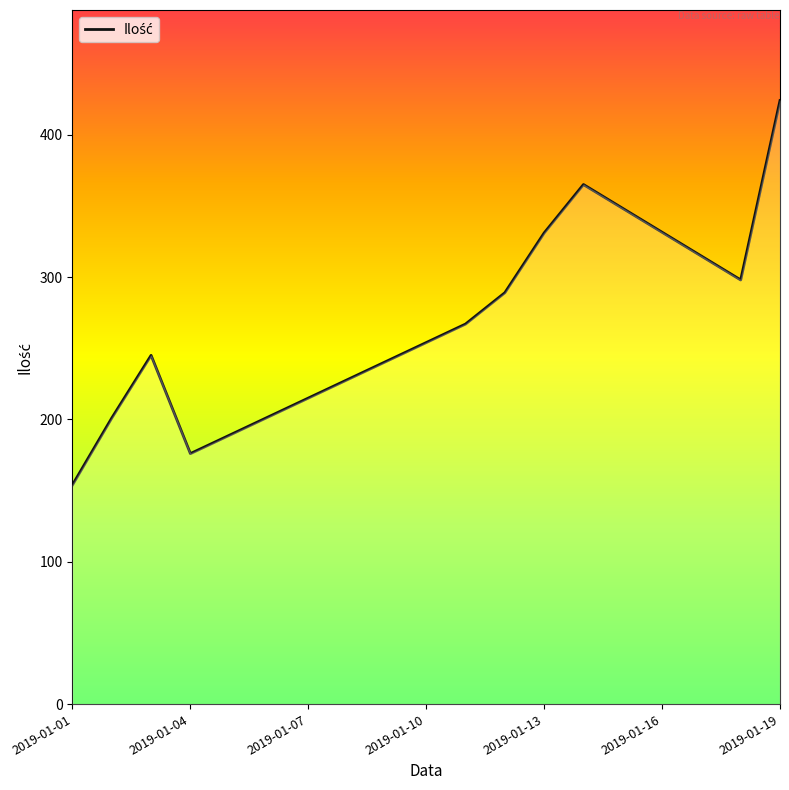

What is the maximum value shown in the chart?

424